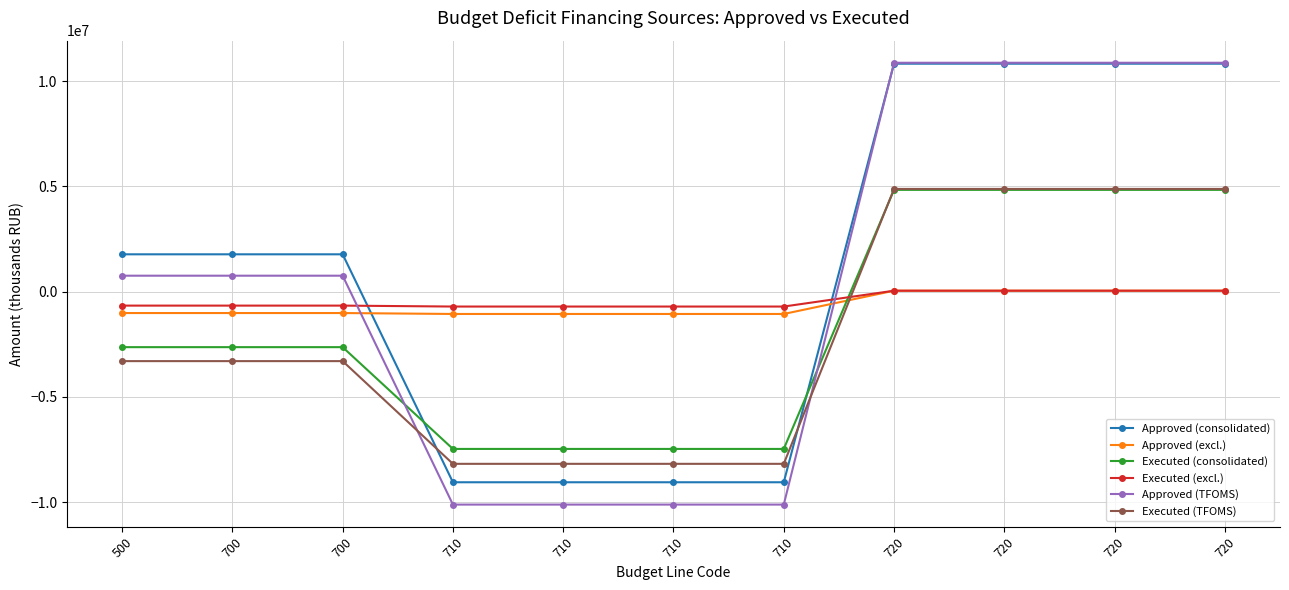

What is the difference between the Approved (consolidated) values at 710 and 720?

19895700.0